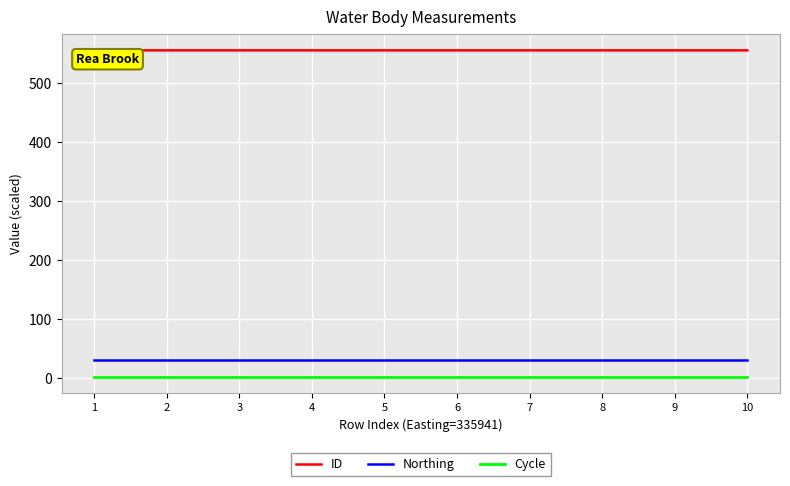

True or false: Northing and ID intersect in this chart.

False